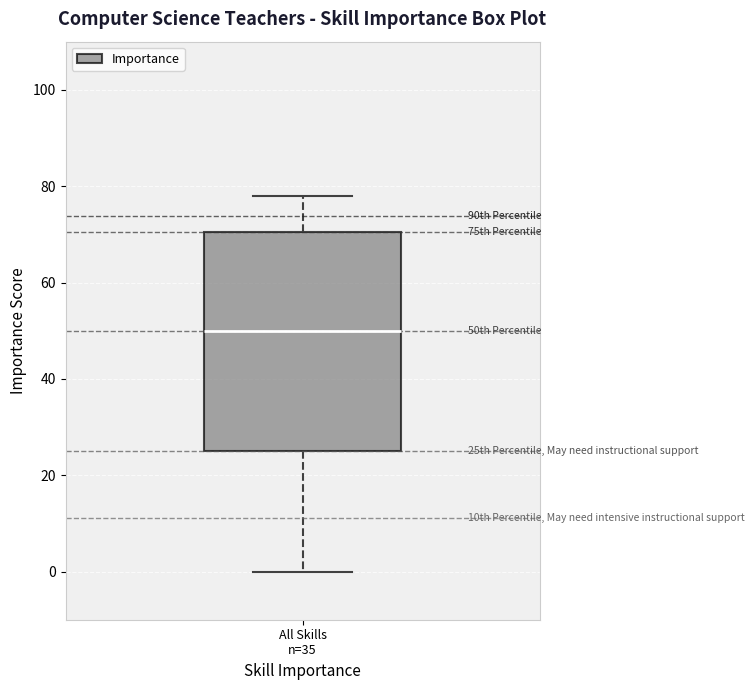

Transcribe this box plot: give where the median line is, the range the box spans, and where the two whiskers end, as read against the y-axis. The values are not printed on the chart, so give them approximately, as read against the axis.

median 50, box 26 to 70, whiskers 0 to 78